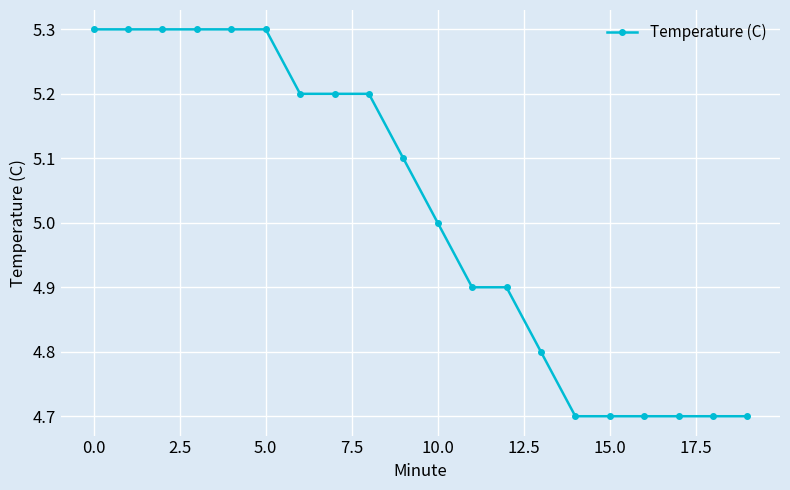

What is the value of the 4th point from the left?

5.3